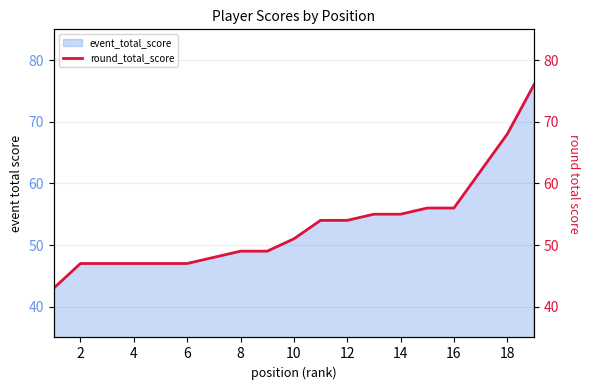

Reading left to right, extract all data points from this chart.

43	47	47	47	47	47	48	49	49	51	54	54	55	55	56	56	62	68	76